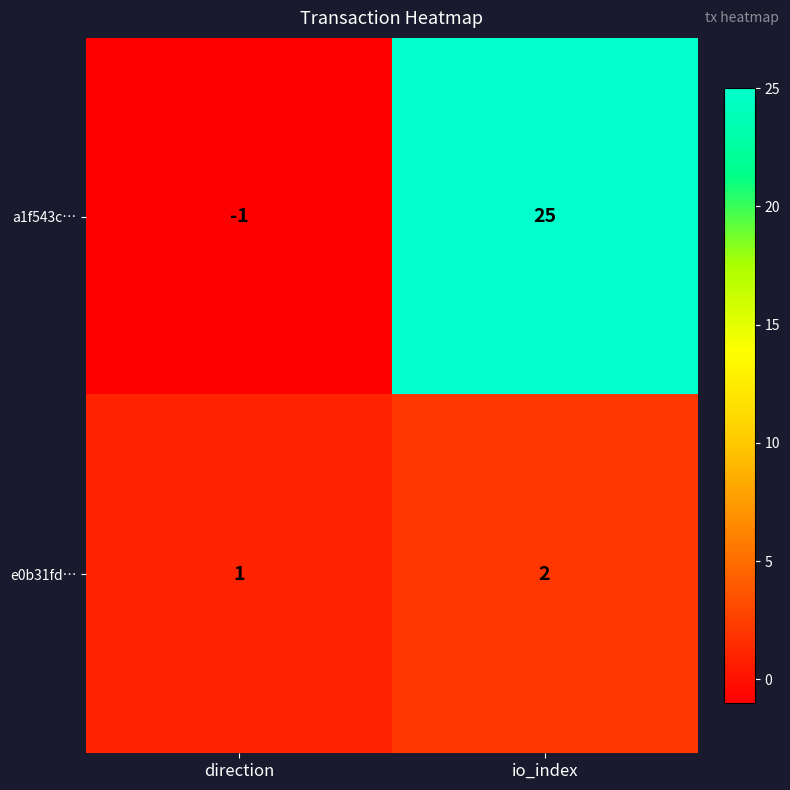

Which series has the largest range (max minus min)?

a1f543c…